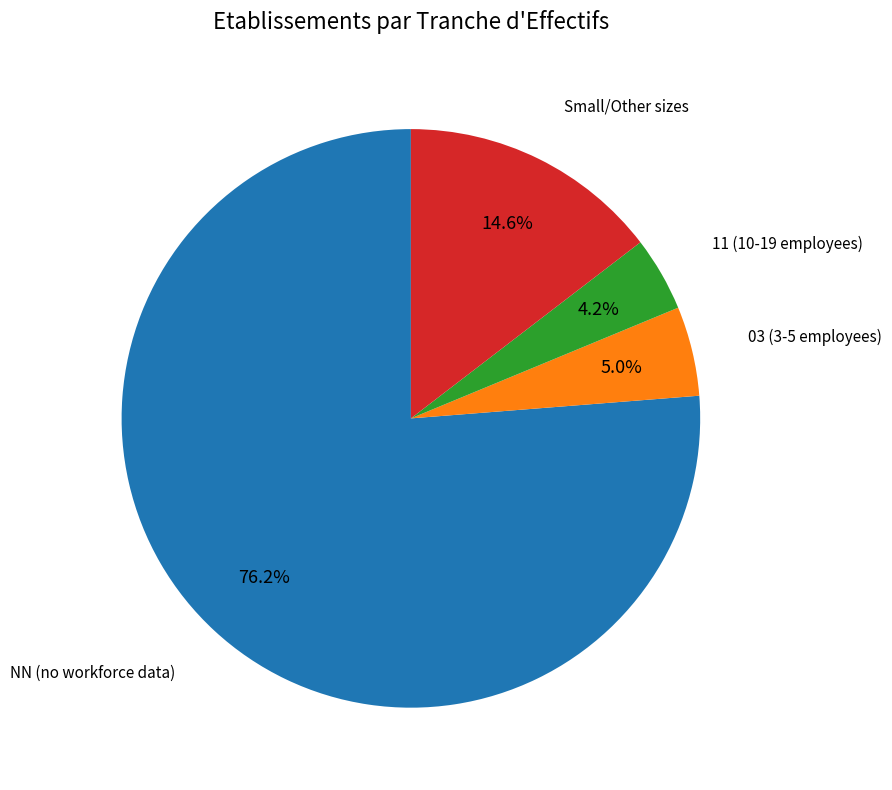

Is the sum of Small/Other sizes and 11 (10-19 employees) greater than half?

No